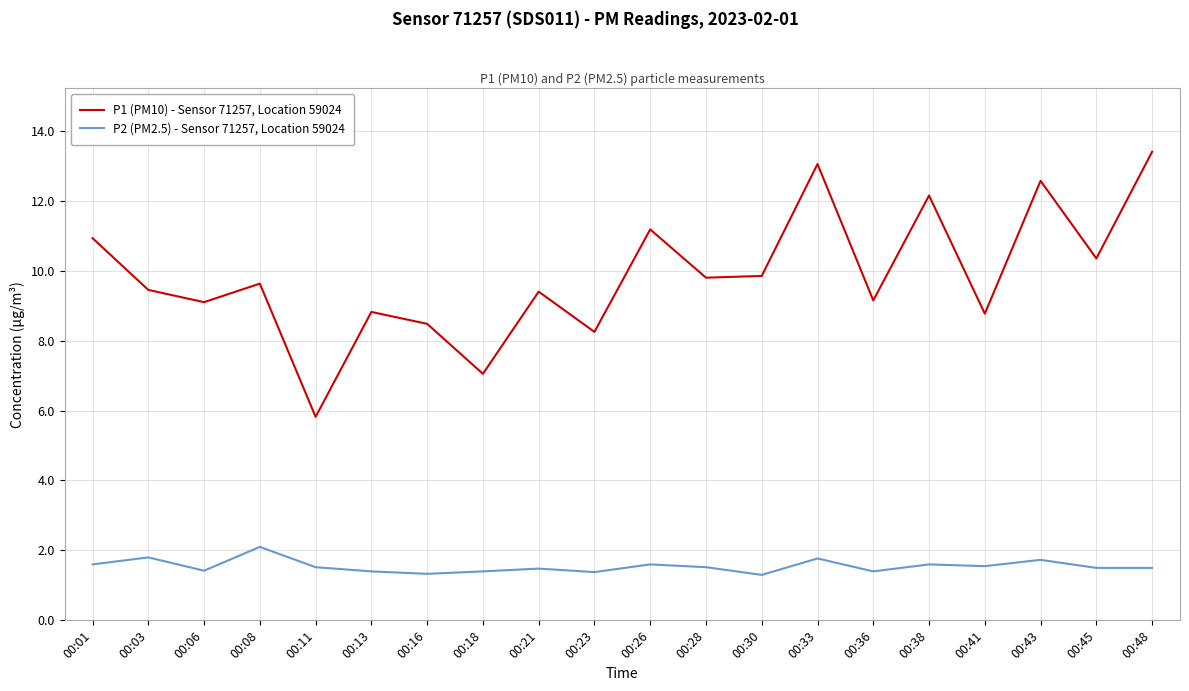

What is the total value across all series at 00:13?

10.2